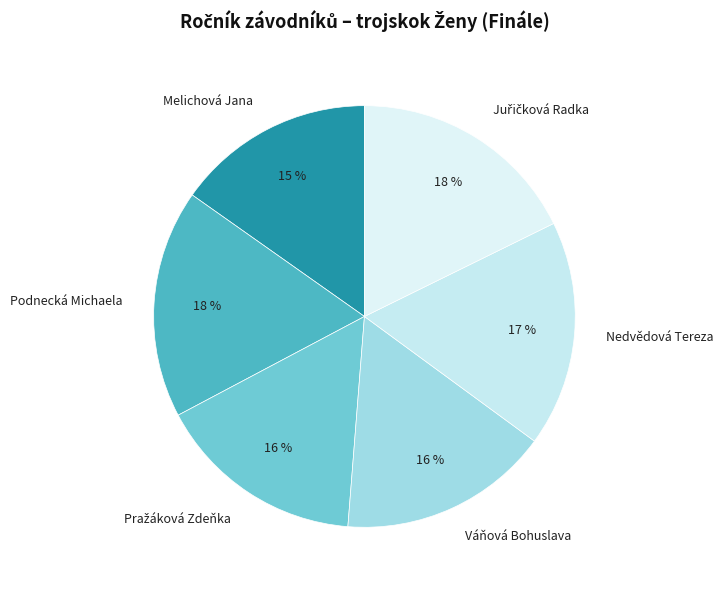

Count the number of slices in the pie.

6